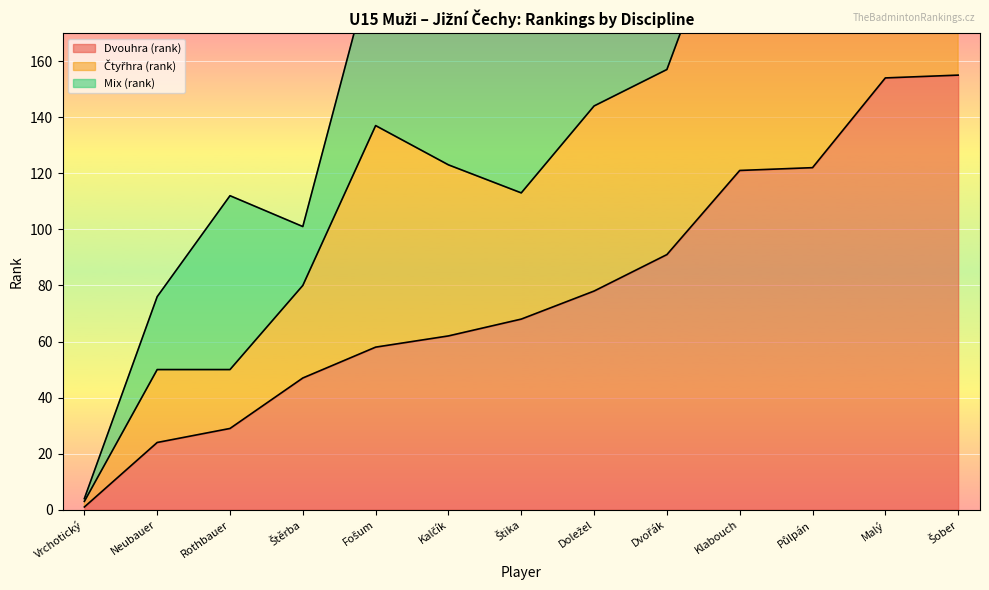

True or false: Čtyřhra (rank) has more than 0 interior local peaks.

True